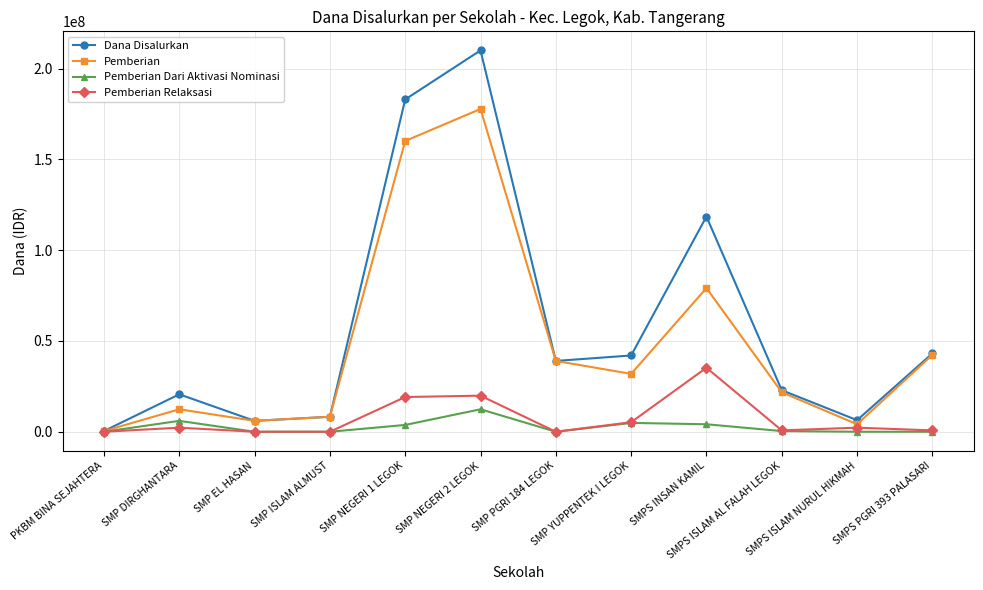

The value of Pemberian at SMP ISLAM ALMUST is 8250000. True or false?

True